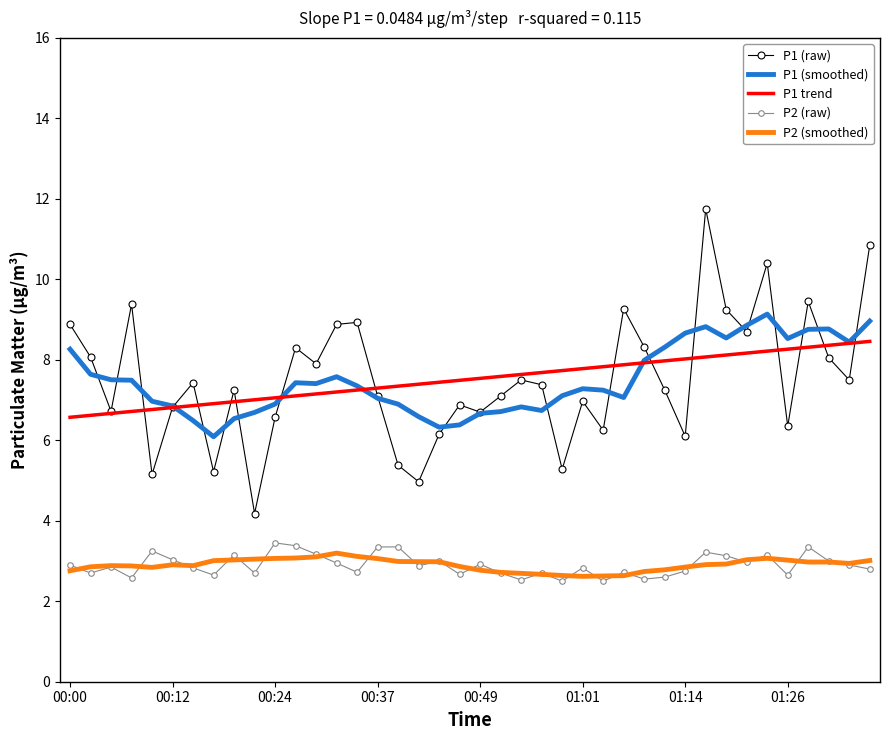

True or false: P2 (smoothed) and P1 trend cross at least once.

False